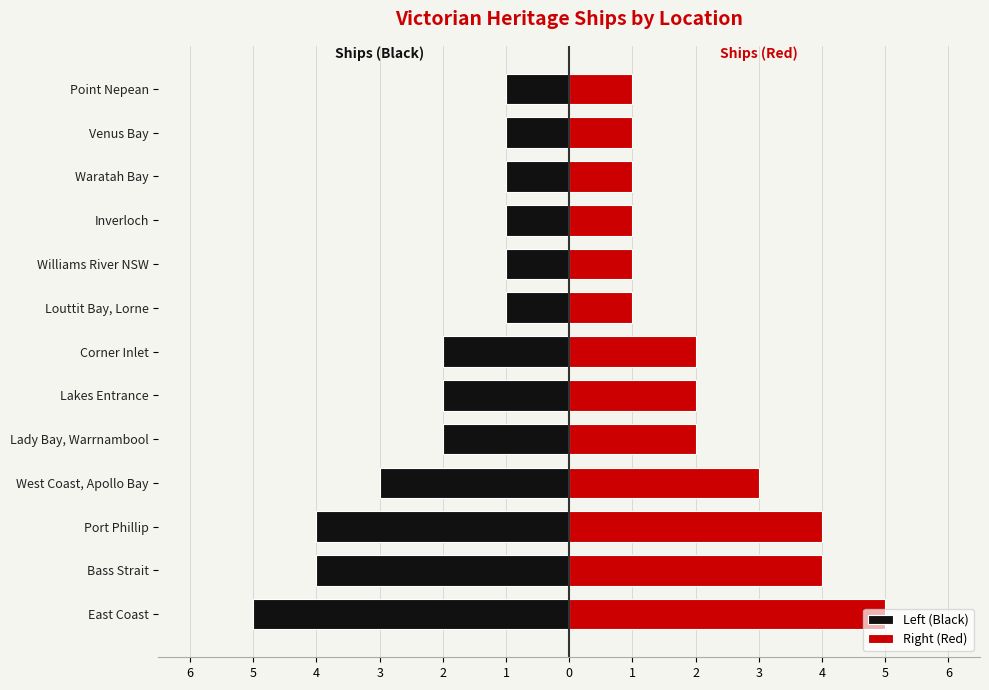

What is the difference between the second highest and second lowest values in the Left (Black) series?

3